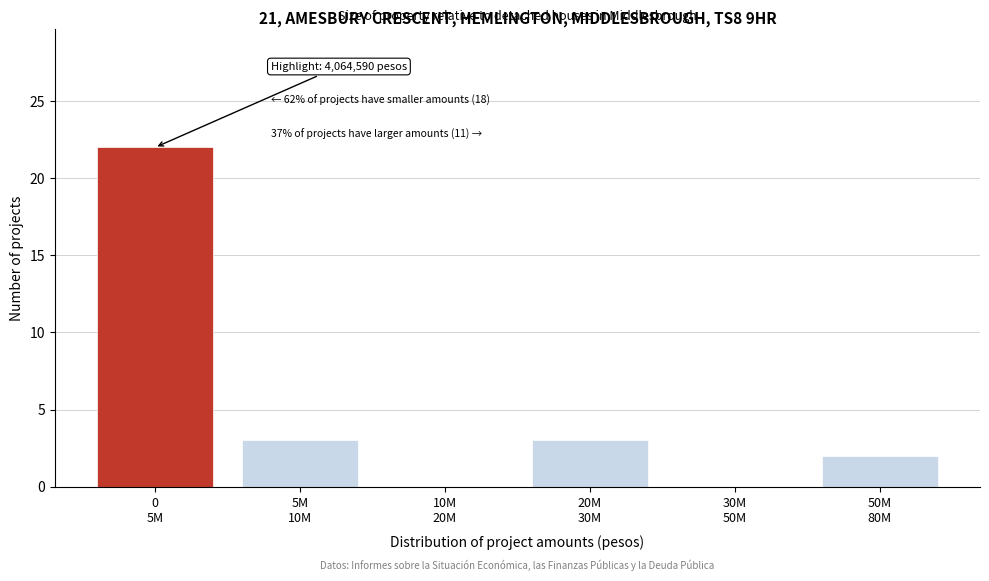

What is the sum of all values?

30